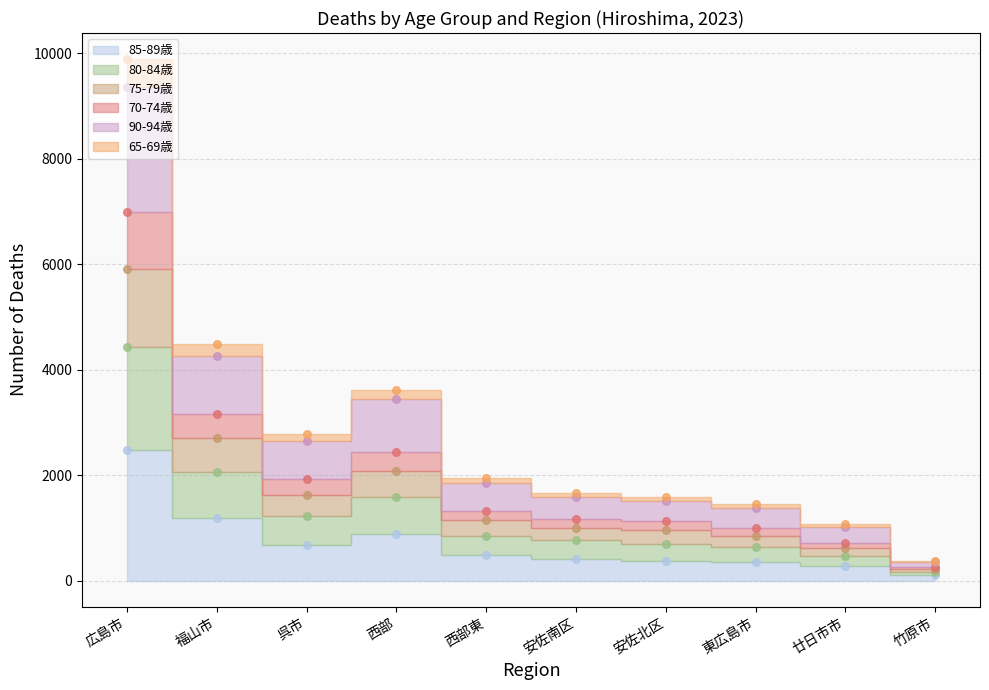

What is the total value across all series at 西部?

14072